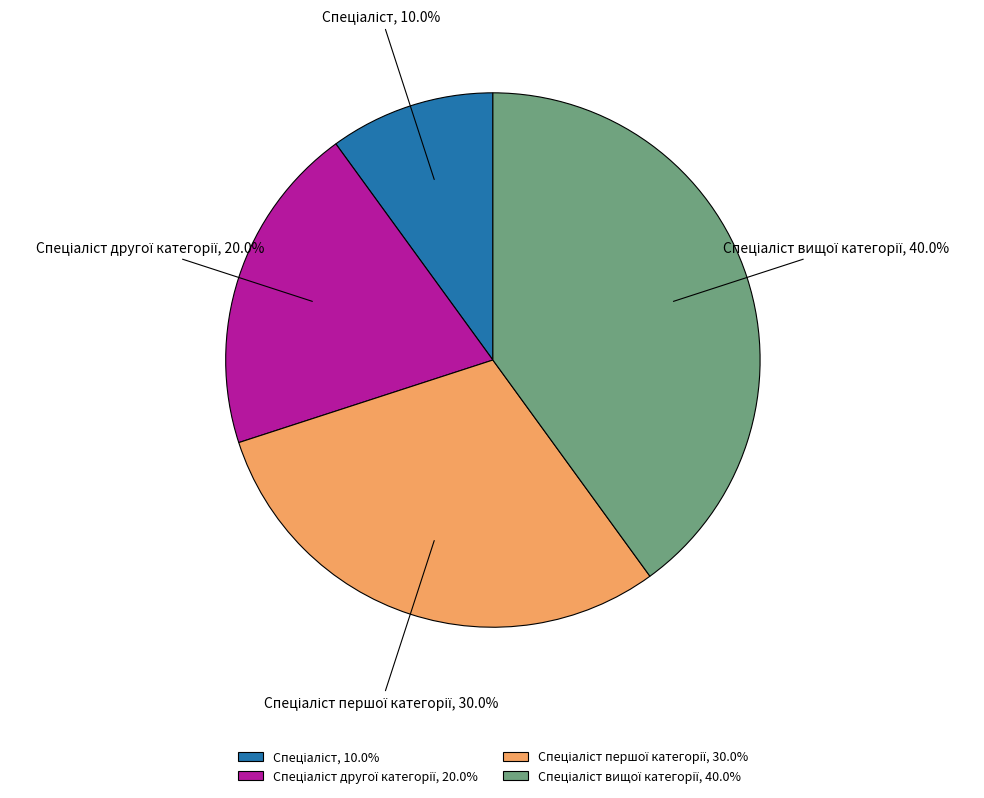

How many segments does this pie chart have?

4